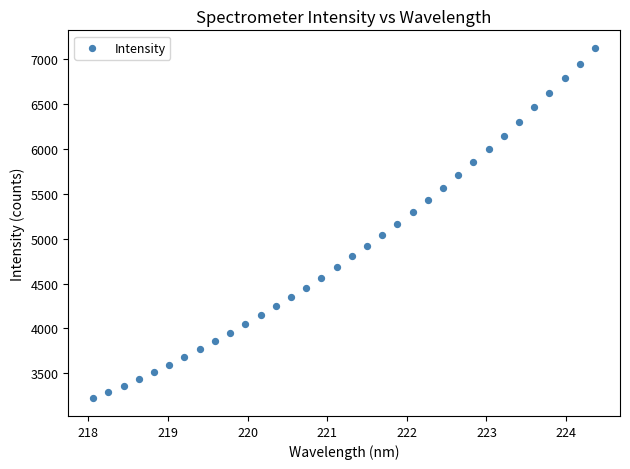

What is the range of X values (max minus min)?

6.3